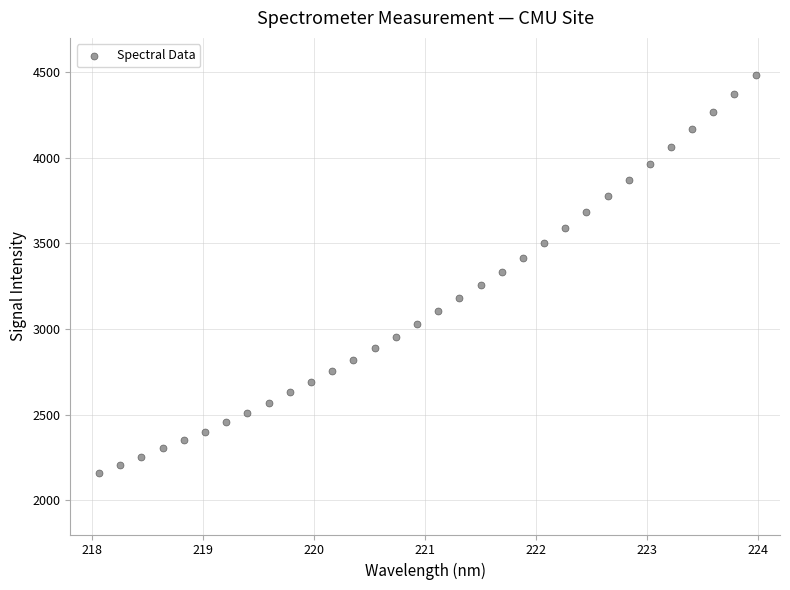

What is the range of X values (max minus min)?

5.9